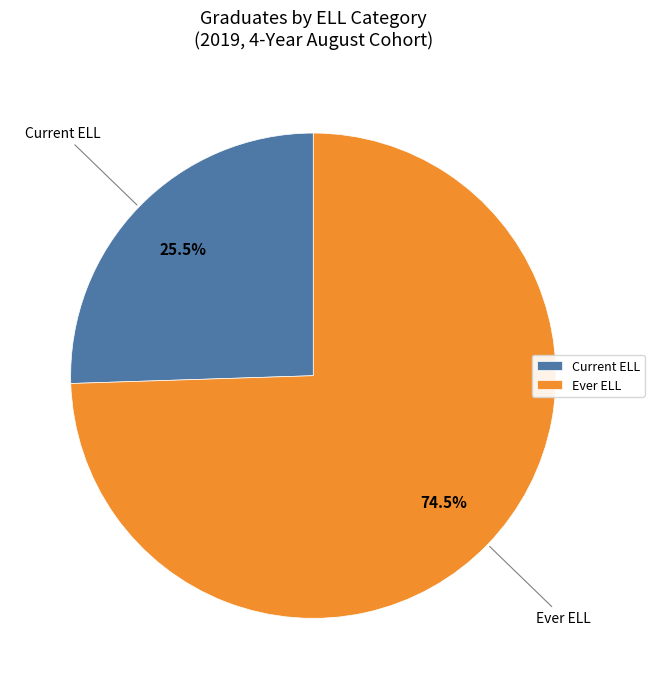

Which slice represents more than half of the pie?

Ever ELL